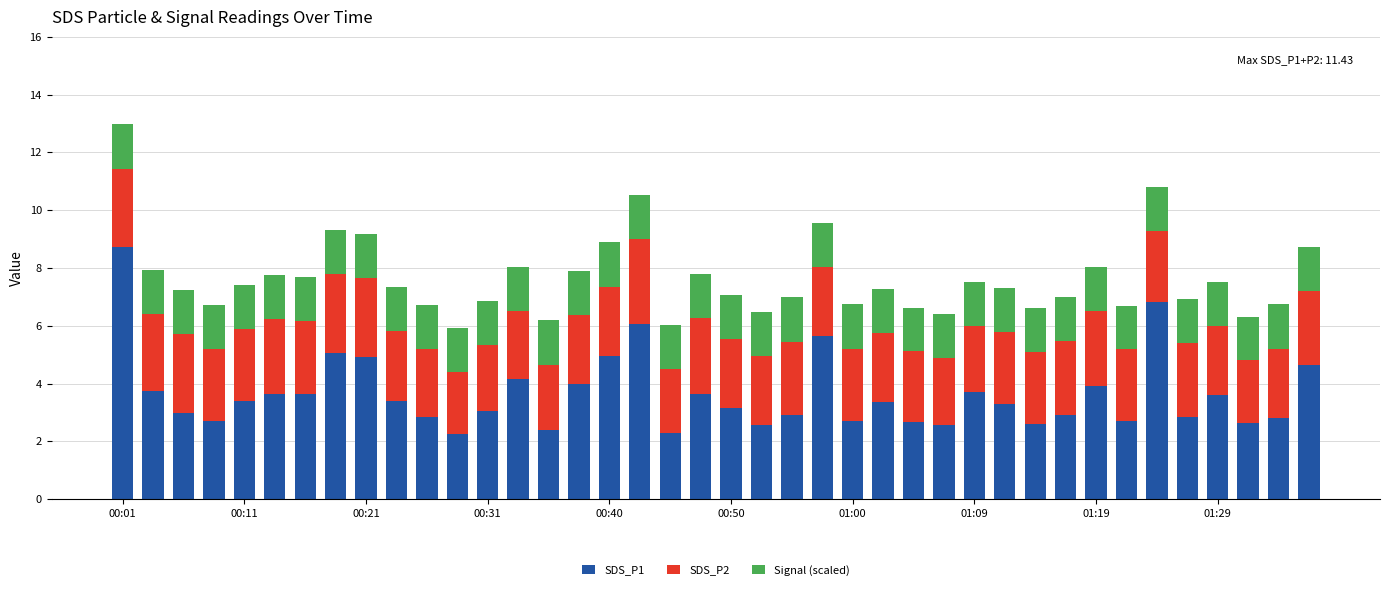

How many data points does each series have?

40